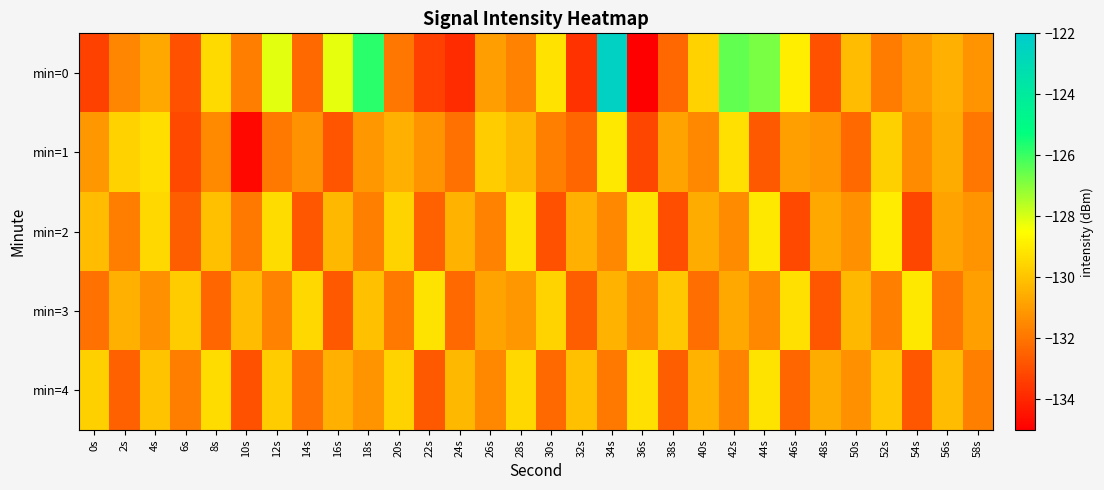

Reading right to left, extract all data points from this chart.

min=0: 58s=-131.2	56s=-130.5	54s=-131.0	52s=-131.8	50s=-130.2	48s=-132.9	46s=-128.9	44s=-126.8	42s=-126.5	40s=-129.7	38s=-132.3	36s=-135.1	34s=-122.4	32s=-133.7	30s=-129.2	28s=-131.7	26s=-131.0	24s=-133.9	22s=-133.3	20s=-132.0	18s=-125.8	16s=-128.2	14s=-132.3	12s=-128.1	10s=-131.8	8s=-129.4	6s=-132.9	4s=-130.7	2s=-131.6	0s=-133.3
min=1: 58s=-132.0	56s=-130.6	54s=-131.4	52s=-129.7	50s=-132.3	48s=-131.1	46s=-130.9	44s=-132.7	42s=-129.3	40s=-131.5	38s=-130.8	36s=-133.2	34s=-129.1	32s=-132.4	30s=-131.7	28s=-130.3	26s=-129.8	24s=-132.1	22s=-131.2	20s=-130.5	18s=-131.1	16s=-132.8	14s=-131.3	12s=-131.9	10s=-134.8	8s=-131.5	6s=-133.1	4s=-129.3	2s=-129.7	0s=-131.1
min=2: 58s=-131.2	56s=-130.8	54s=-133.2	52s=-129.0	50s=-131.3	48s=-130.7	46s=-133.1	44s=-129.1	42s=-131.4	40s=-130.6	38s=-133.0	36s=-129.2	34s=-131.5	32s=-130.5	30s=-132.9	28s=-129.3	26s=-131.6	24s=-130.4	22s=-132.5	20s=-129.6	18s=-131.7	16s=-130.3	14s=-132.8	12s=-129.4	10s=-131.9	8s=-130.1	6s=-132.6	4s=-129.5	2s=-131.8	0s=-130.2
min=3: 58s=-130.9	56s=-132.0	54s=-129.1	52s=-131.7	50s=-130.3	48s=-132.8	46s=-129.3	44s=-131.5	42s=-130.7	40s=-132.2	38s=-129.9	36s=-131.4	34s=-130.4	32s=-132.6	30s=-129.6	28s=-131.1	26s=-130.8	24s=-132.3	22s=-129.2	20s=-131.9	18s=-130.1	16s=-132.7	14s=-129.5	12s=-131.6	10s=-130.2	8s=-132.4	6s=-129.8	4s=-131.3	2s=-130.5	0s=-132.1
min=4: 58s=-131.7	56s=-130.2	54s=-132.8	52s=-129.9	50s=-131.3	48s=-130.6	46s=-132.4	44s=-129.2	42s=-131.6	40s=-130.4	38s=-132.6	36s=-129.3	34s=-131.9	32s=-130.1	30s=-132.3	28s=-129.5	26s=-131.5	24s=-130.3	22s=-132.7	20s=-129.6	18s=-131.2	16s=-130.5	14s=-132.1	12s=-129.8	10s=-132.9	8s=-129.4	6s=-131.8	4s=-130.0	2s=-132.5	0s=-129.7